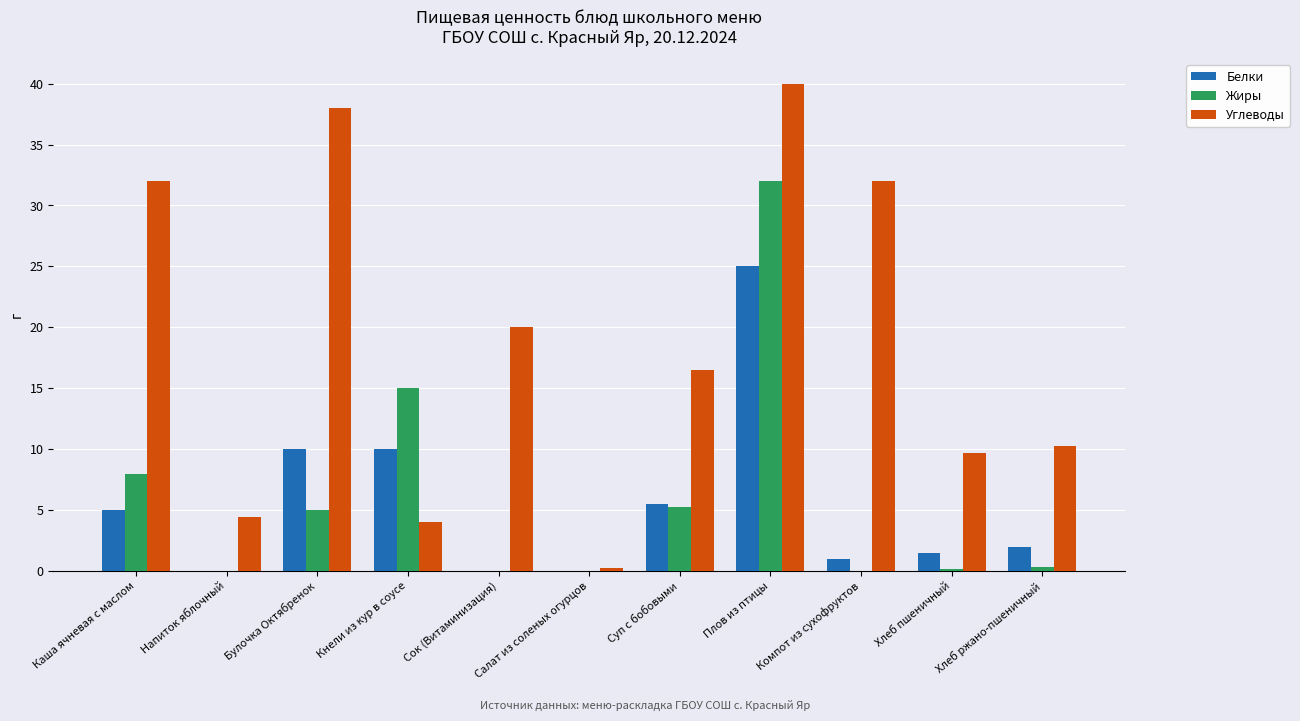

What is the maximum value for Углеводы?

40.0